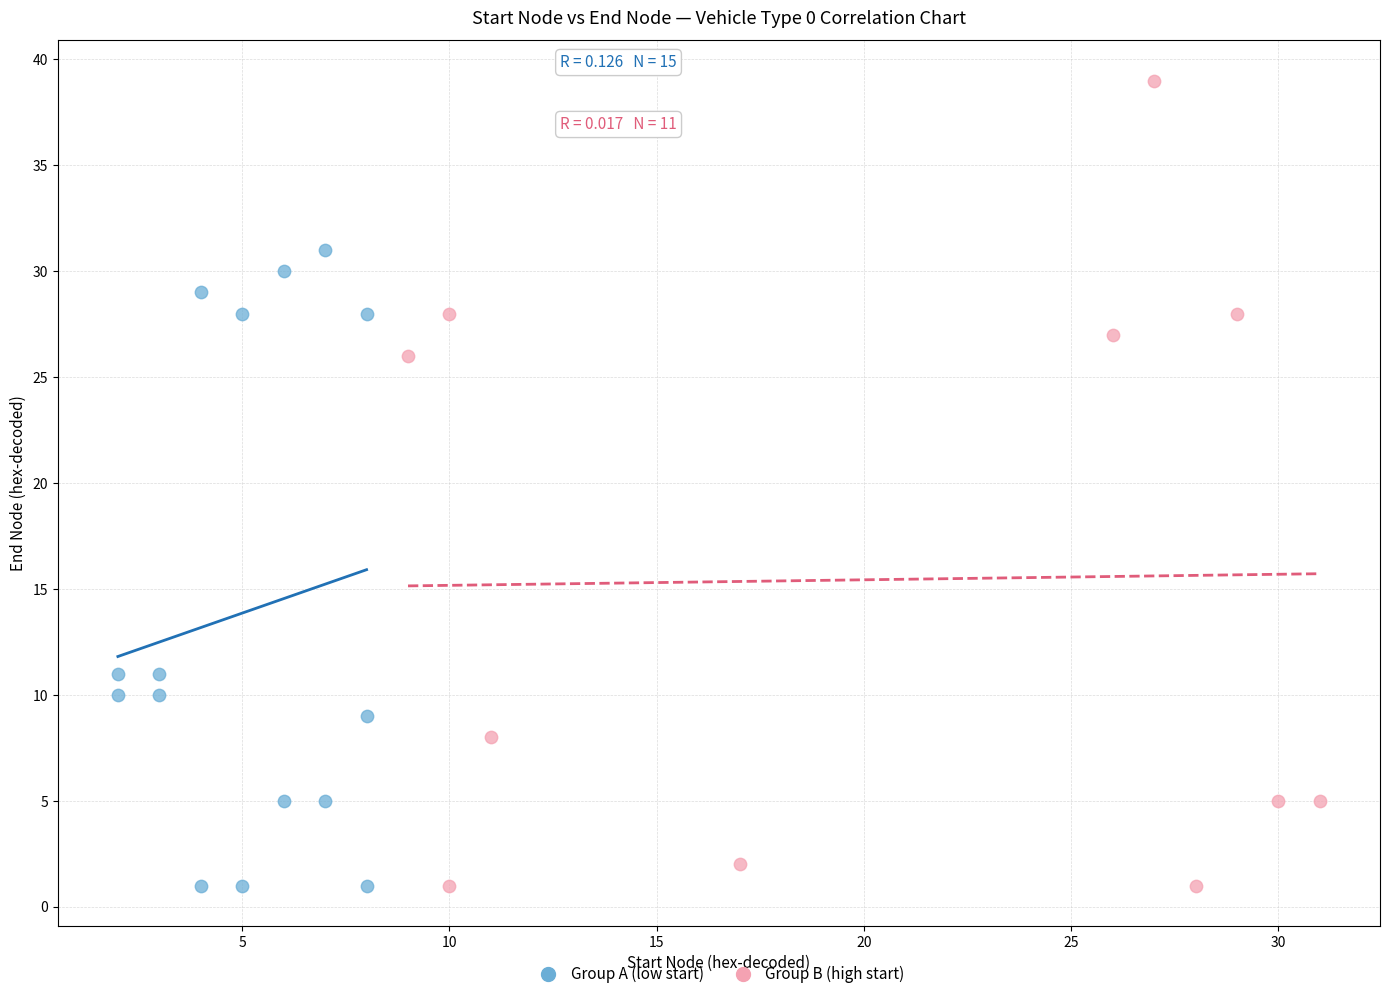

Which series reaches the maximum Y coordinate?

Group B (high start)